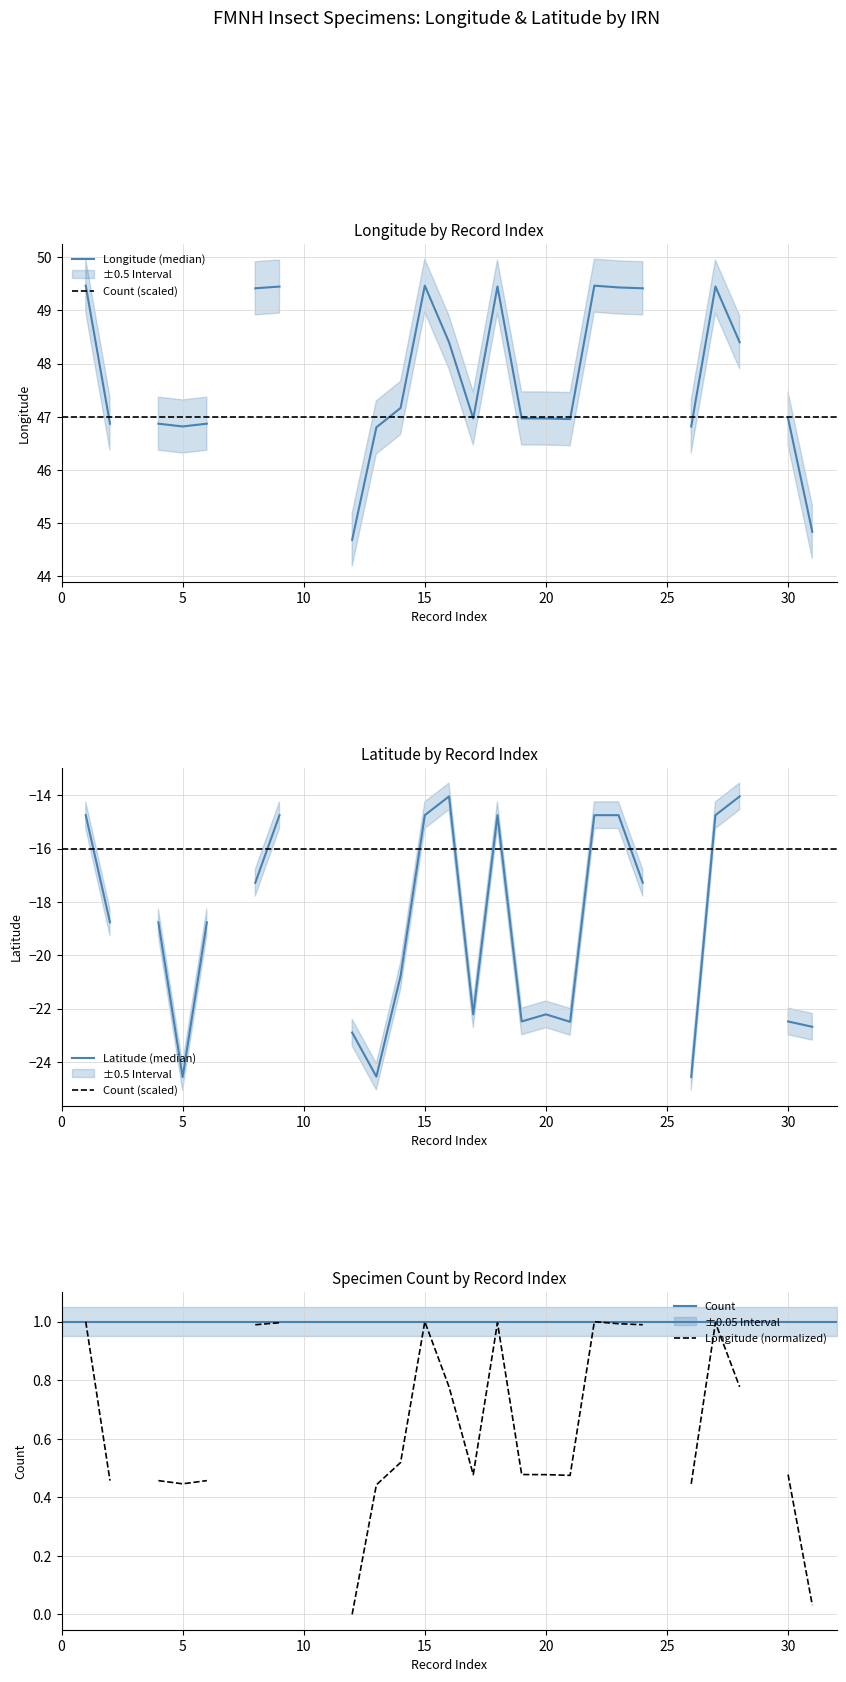

Which series has the largest total across all categories?

Count